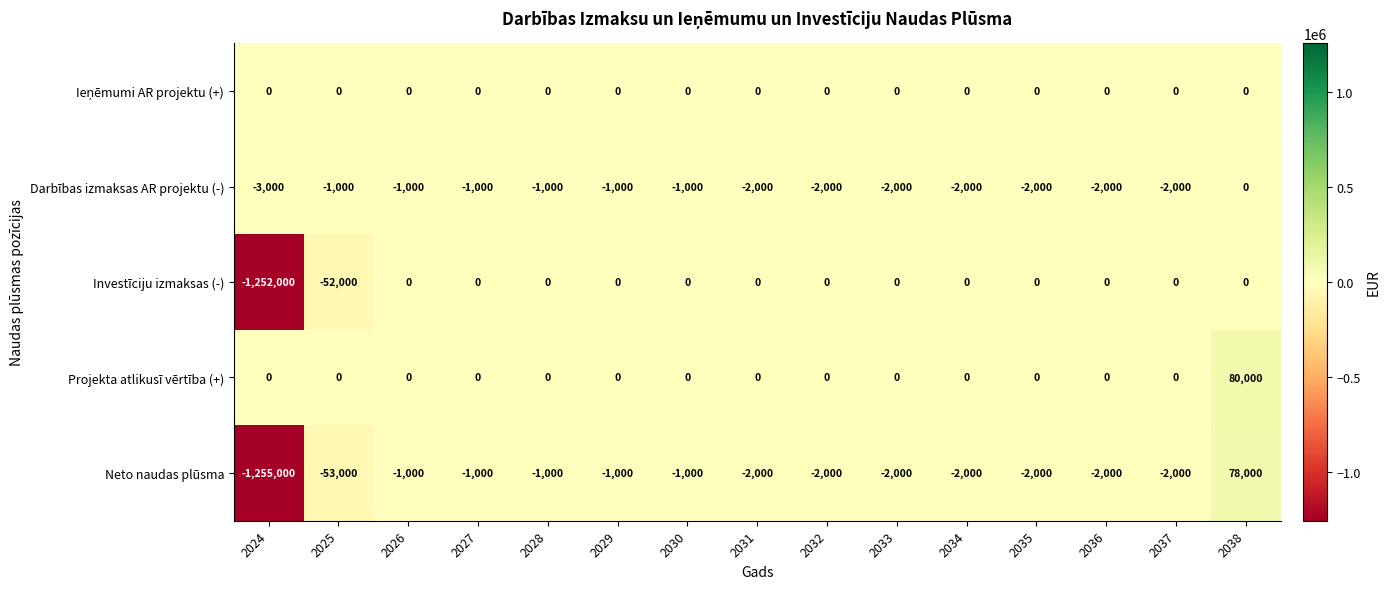

At which label does Neto naudas plūsma first exceed -2000?

2026